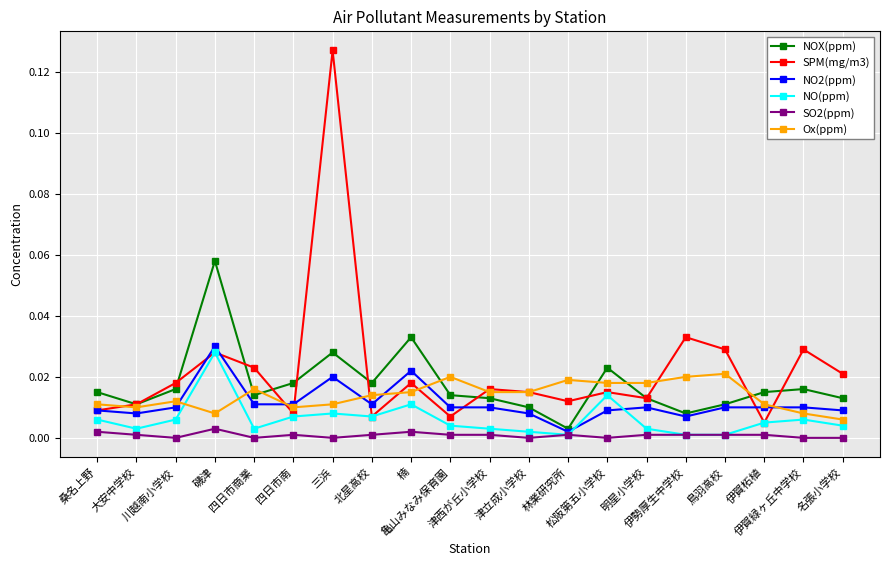

Does the chart display data point markers on the line(s)?

Yes